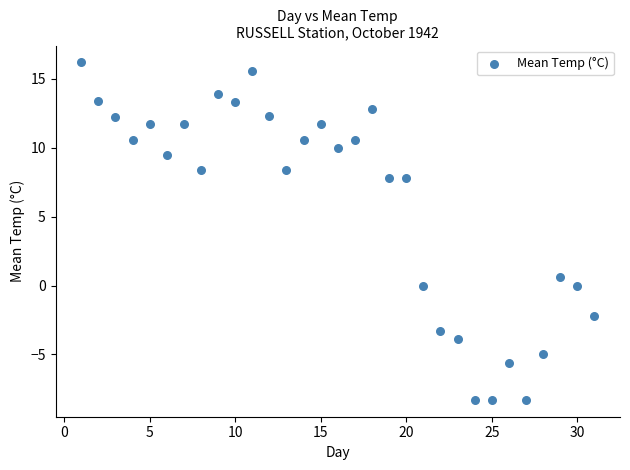

What is the range of X values (max minus min)?

30.0